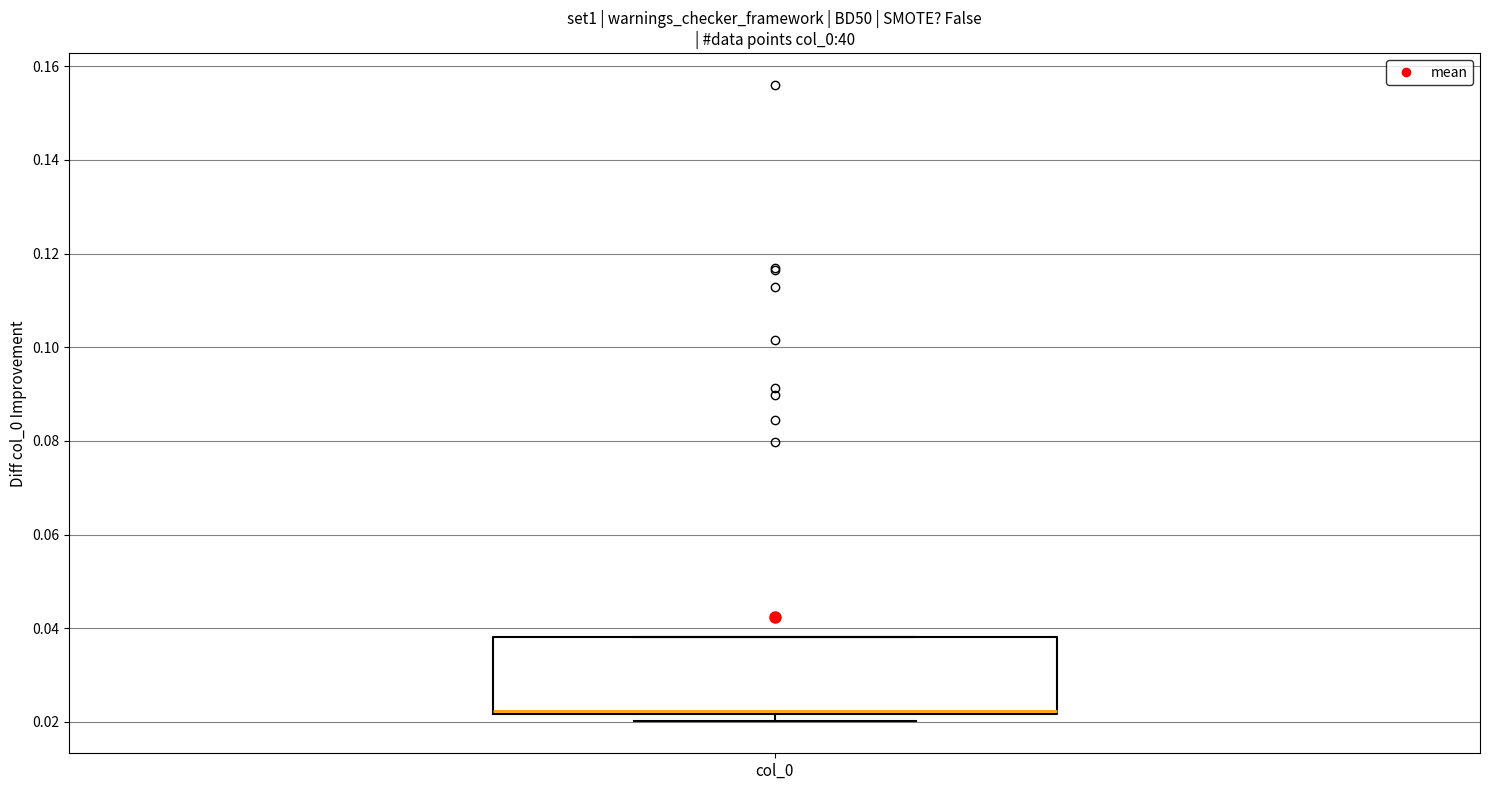

Transcribe this box plot: give where the median line is, the range the box spans, and where the two whiskers end, as read against the y-axis. The values are not printed on the chart, so give them approximately, as read against the axis.

median 0.022 (just above the box's lower edge), box 0.022 to 0.038, whiskers 0.020 to 0.038